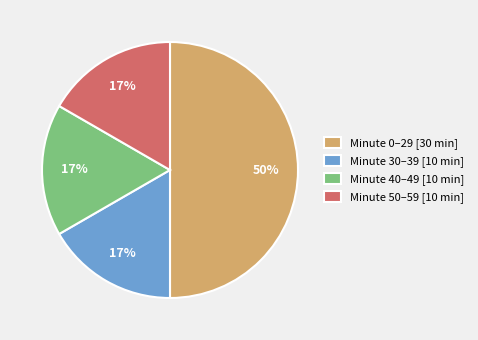

To the nearest percent, what percentage of the pie is Minute 40–49 [10 min]?

17%